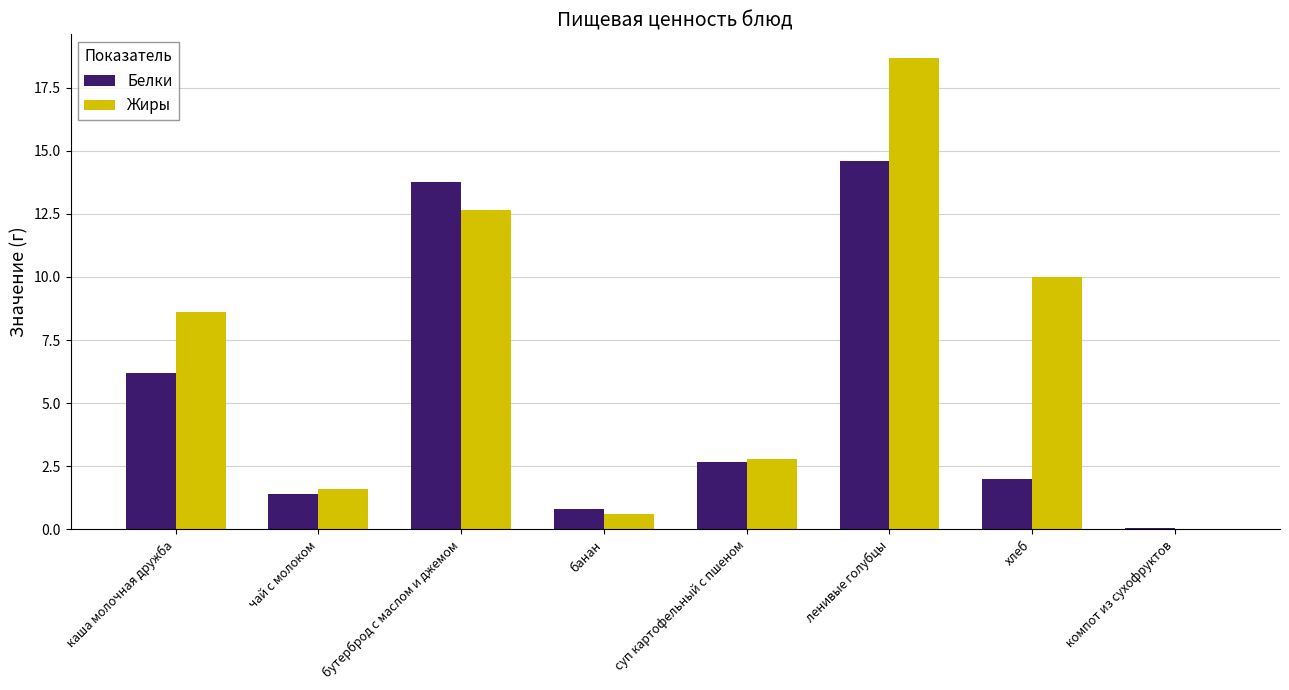

True or false: Белки has a value of 0.0 at компот из сухофруктов.

True